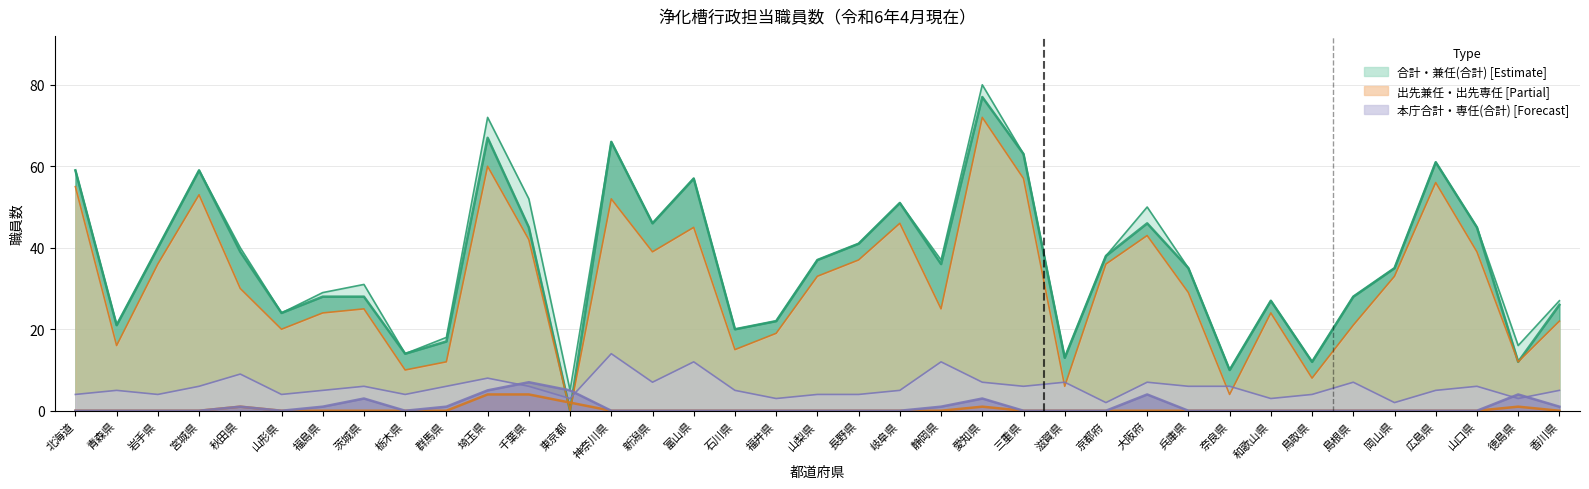

Reading left to right, what are all the values shown in this chart?

専任(合計): 北海道=0	青森県=0	岩手県=0	宮城県=0	秋田県=1	山形県=0	福島県=1	茨城県=3	栃木県=0	群馬県=1	埼玉県=5	千葉県=7	東京都=5	神奈川県=0	新潟県=0	富山県=0	石川県=0	福井県=0	山梨県=0	長野県=0	岐阜県=0	静岡県=1	愛知県=3	三重県=0	滋賀県=0	京都府=0	大阪府=4	兵庫県=0	奈良県=0	和歌山県=0	鳥取県=0	島根県=0	岡山県=0	広島県=0	山口県=0	徳島県=4	香川県=1
兼任(合計): 北海道=59	青森県=21	岩手県=40	宮城県=59	秋田県=39	山形県=24	福島県=28	茨城県=28	栃木県=14	群馬県=17	埼玉県=67	千葉県=45	東京都=0	神奈川県=66	新潟県=46	富山県=57	石川県=20	福井県=22	山梨県=37	長野県=41	岐阜県=51	静岡県=36	愛知県=77	三重県=63	滋賀県=13	京都府=38	大阪府=46	兵庫県=35	奈良県=10	和歌山県=27	鳥取県=12	島根県=28	岡山県=35	広島県=61	山口県=45	徳島県=12	香川県=26
出先専任: 北海道=0	青森県=0	岩手県=0	宮城県=0	秋田県=1	山形県=0	福島県=0	茨城県=0	栃木県=0	群馬県=0	埼玉県=4	千葉県=4	東京都=2	神奈川県=0	新潟県=0	富山県=0	石川県=0	福井県=0	山梨県=0	長野県=0	岐阜県=0	静岡県=0	愛知県=1	三重県=0	滋賀県=0	京都府=0	大阪府=0	兵庫県=0	奈良県=0	和歌山県=0	鳥取県=0	島根県=0	岡山県=0	広島県=0	山口県=0	徳島県=1	香川県=0
出先兼任: 北海道=55	青森県=16	岩手県=36	宮城県=53	秋田県=30	山形県=20	福島県=24	茨城県=25	栃木県=10	群馬県=12	埼玉県=60	千葉県=42	東京都=0	神奈川県=52	新潟県=39	富山県=45	石川県=15	福井県=19	山梨県=33	長野県=37	岐阜県=46	静岡県=25	愛知県=72	三重県=57	滋賀県=6	京都府=36	大阪府=43	兵庫県=29	奈良県=4	和歌山県=24	鳥取県=8	島根県=21	岡山県=33	広島県=56	山口県=39	徳島県=12	香川県=22
本庁合計: 北海道=4	青森県=5	岩手県=4	宮城県=6	秋田県=9	山形県=4	福島県=5	茨城県=6	栃木県=4	群馬県=6	埼玉県=8	千葉県=6	東京都=3	神奈川県=14	新潟県=7	富山県=12	石川県=5	福井県=3	山梨県=4	長野県=4	岐阜県=5	静岡県=12	愛知県=7	三重県=6	滋賀県=7	京都府=2	大阪府=7	兵庫県=6	奈良県=6	和歌山県=3	鳥取県=4	島根県=7	岡山県=2	広島県=5	山口県=6	徳島県=3	香川県=5
合計: 北海道=59	青森県=21	岩手県=40	宮城県=59	秋田県=40	山形県=24	福島県=29	茨城県=31	栃木県=14	群馬県=18	埼玉県=72	千葉県=52	東京都=5	神奈川県=66	新潟県=46	富山県=57	石川県=20	福井県=22	山梨県=37	長野県=41	岐阜県=51	静岡県=37	愛知県=80	三重県=63	滋賀県=13	京都府=38	大阪府=50	兵庫県=35	奈良県=10	和歌山県=27	鳥取県=12	島根県=28	岡山県=35	広島県=61	山口県=45	徳島県=16	香川県=27